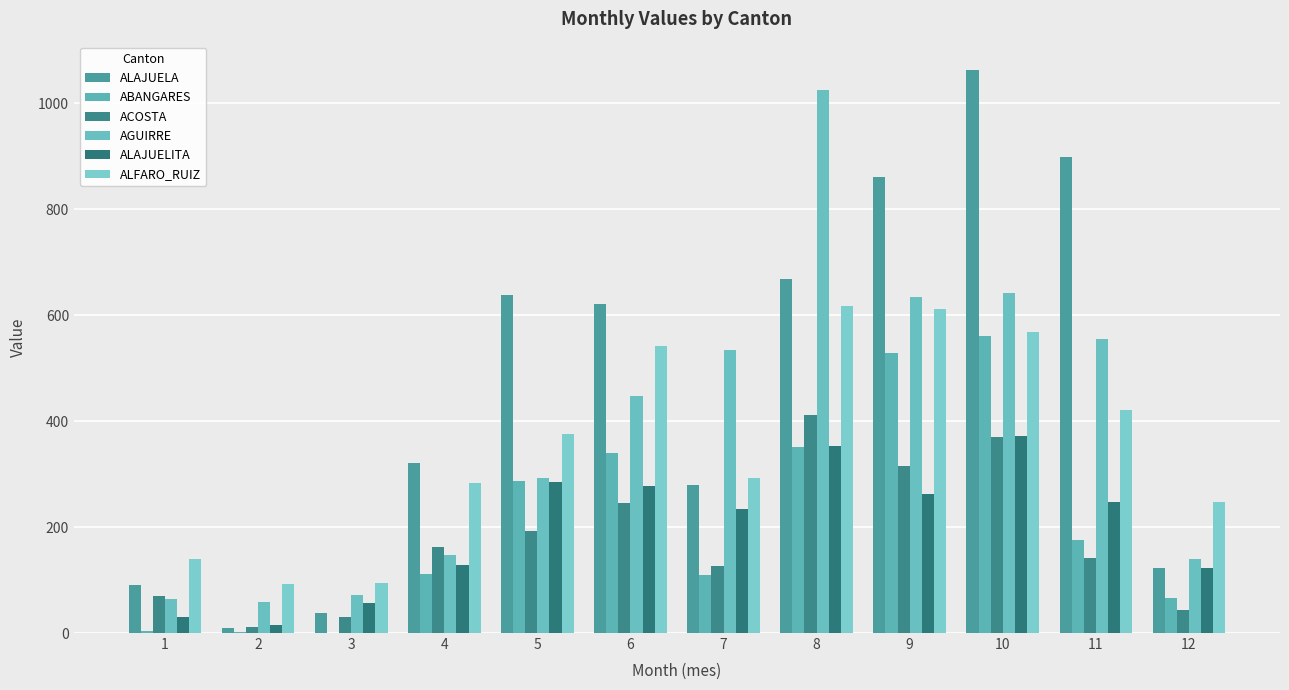

What are all the series names shown in the legend?

ALAJUELA, ABANGARES, ACOSTA, AGUIRRE, ALAJUELITA, ALFARO_RUIZ